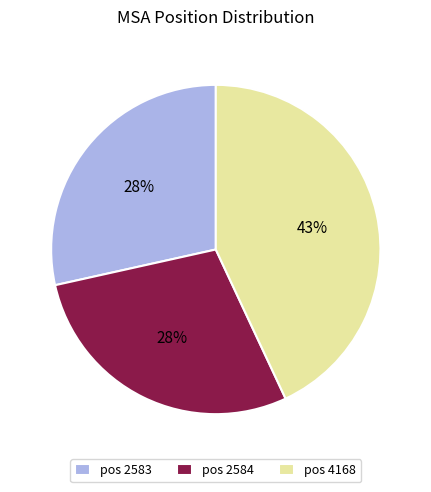

To the nearest percent, what is the difference between the largest and smallest slice percentages?

15%